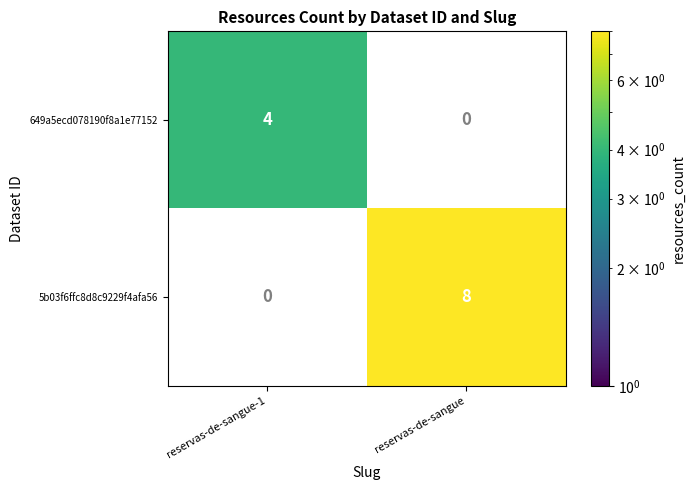

At how many categories does at least one series exceed 1?

2